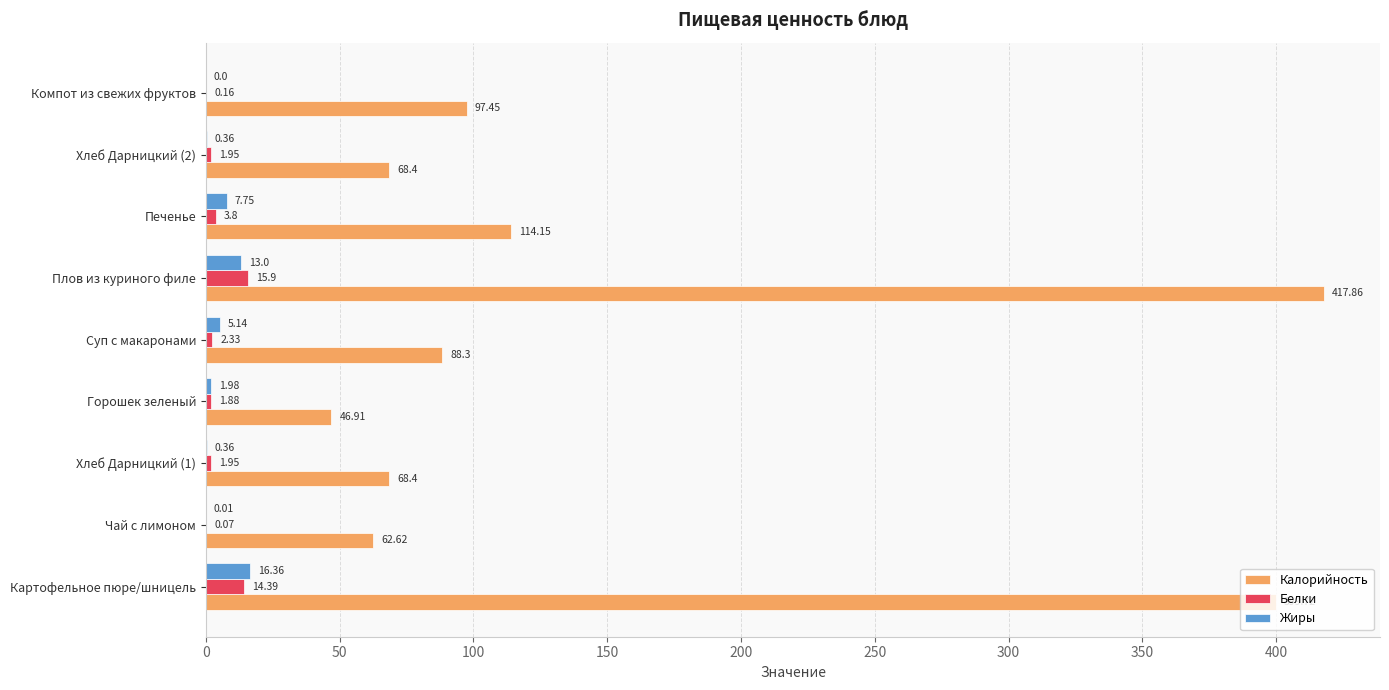

Which category has the highest value in the Белки series?

Плов из куриного филе